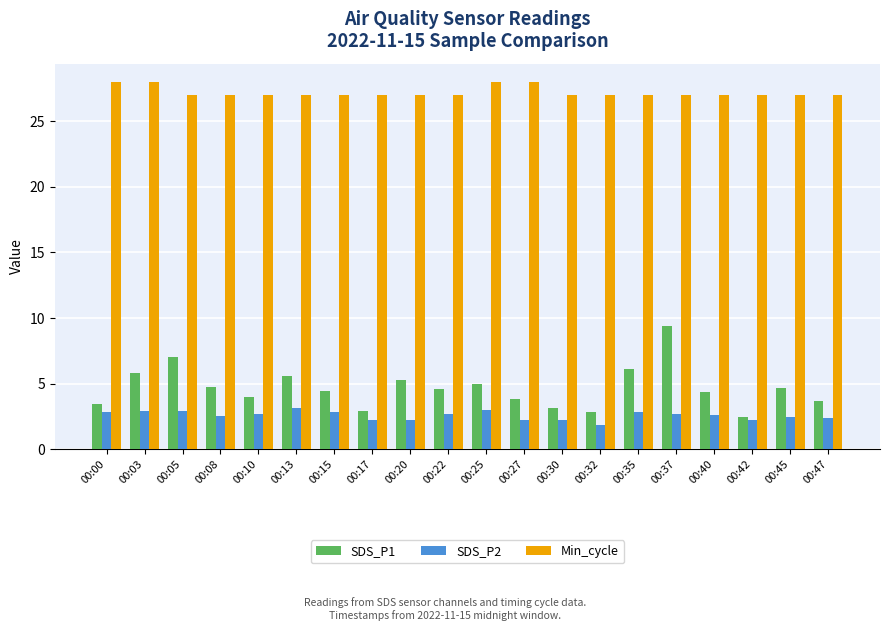

Is it true that SDS_P2 equals 2.7 at 00:37?

True